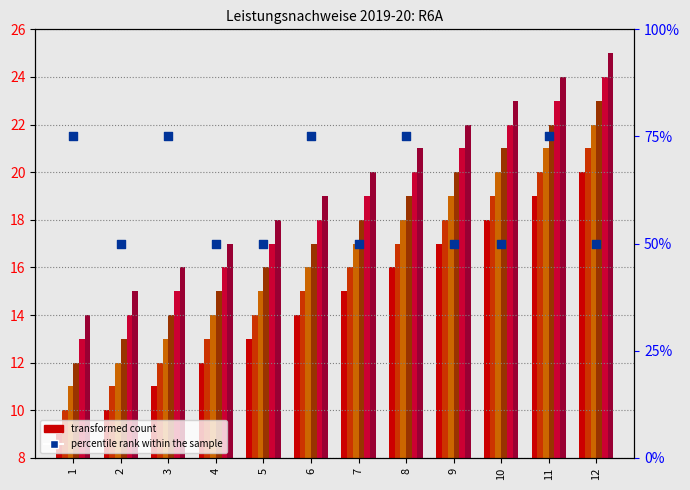

At which category is the sum across all series the highest?

12